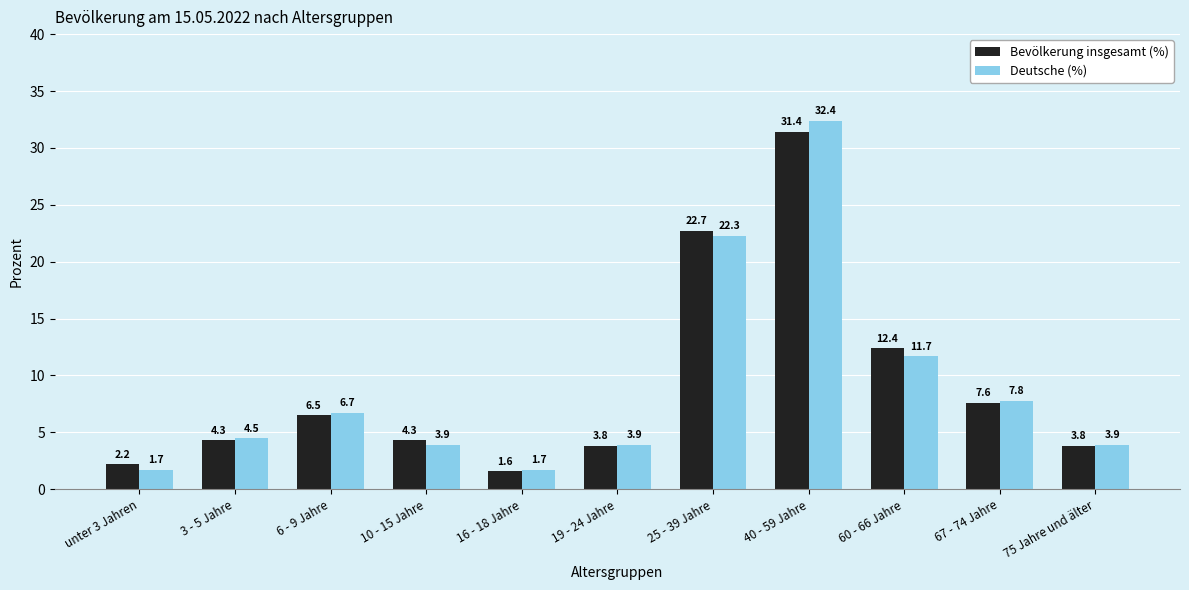

Reading left to right, what are all the values shown in this chart?

Bevölkerung insgesamt (%): 2.2	4.3	6.5	4.3	1.6	3.8	22.7	31.4	12.4	7.6	3.8
Deutsche (%): 1.7	4.5	6.7	3.9	1.7	3.9	22.3	32.4	11.7	7.8	3.9